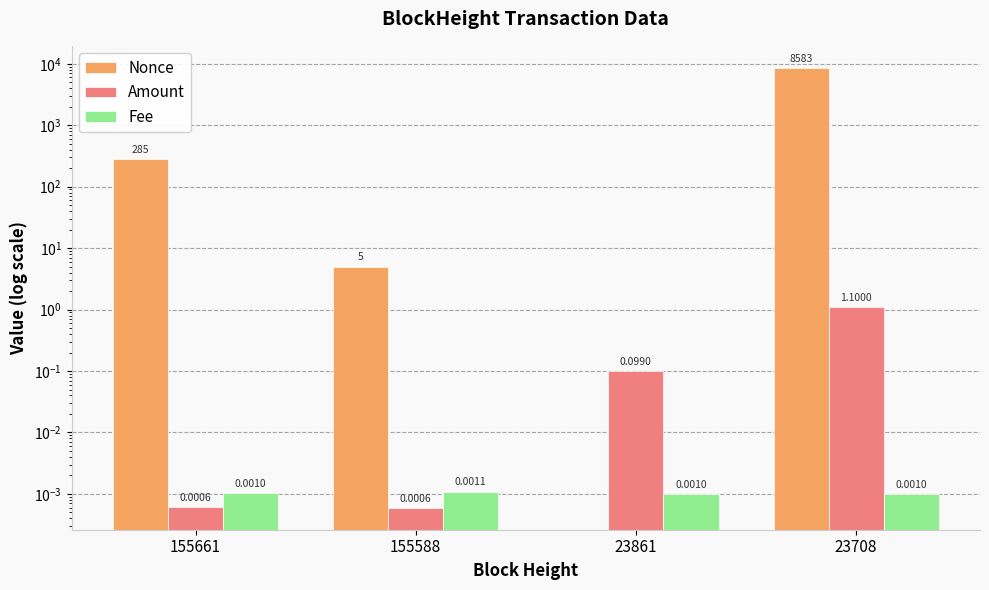

List the series in order of their peak value, lowest first.

Fee, Amount, Nonce